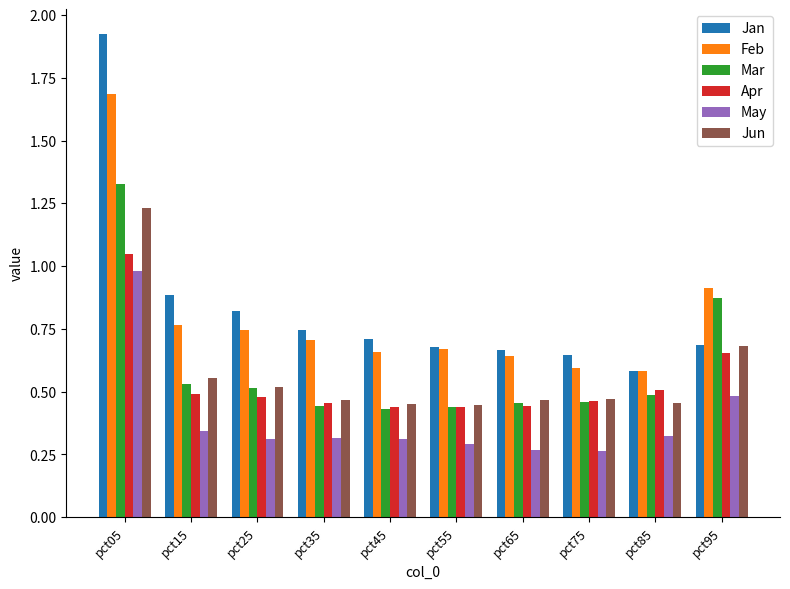

What is the sum of all Mar values?

6.0